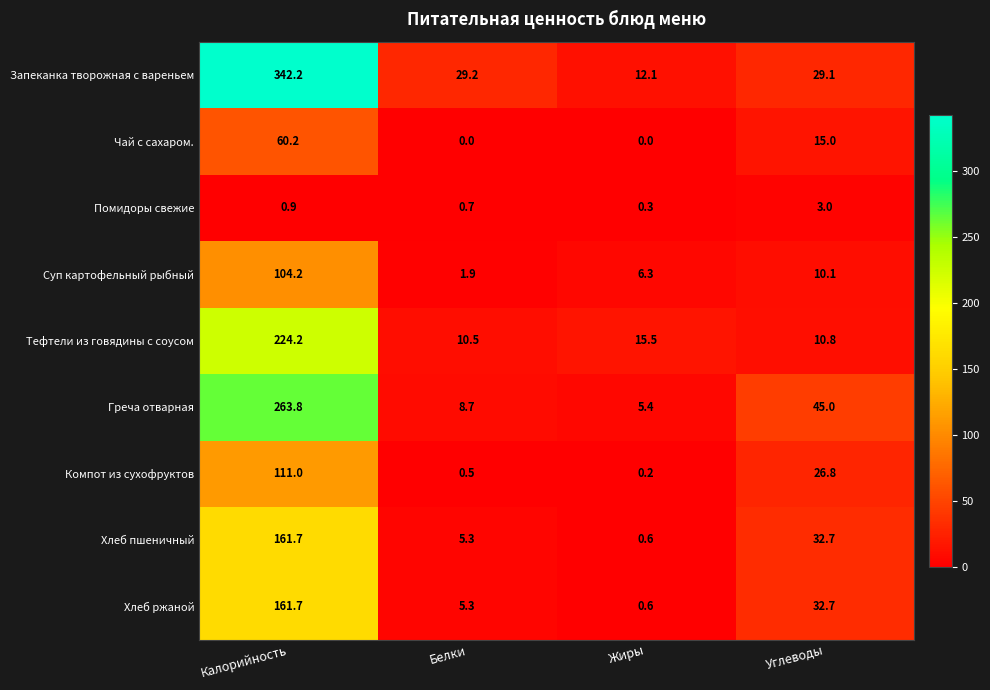

The Хлеб ржаной series shows 32.7 at Углеводы. True or false?

True